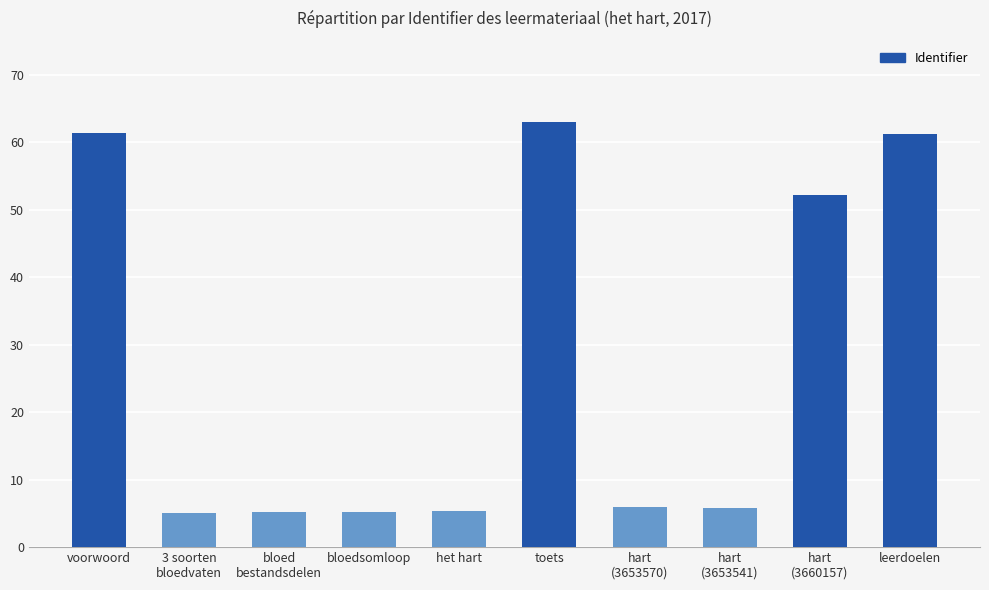

What is the label of the 3rd bar from the right?

hart
(3653541)